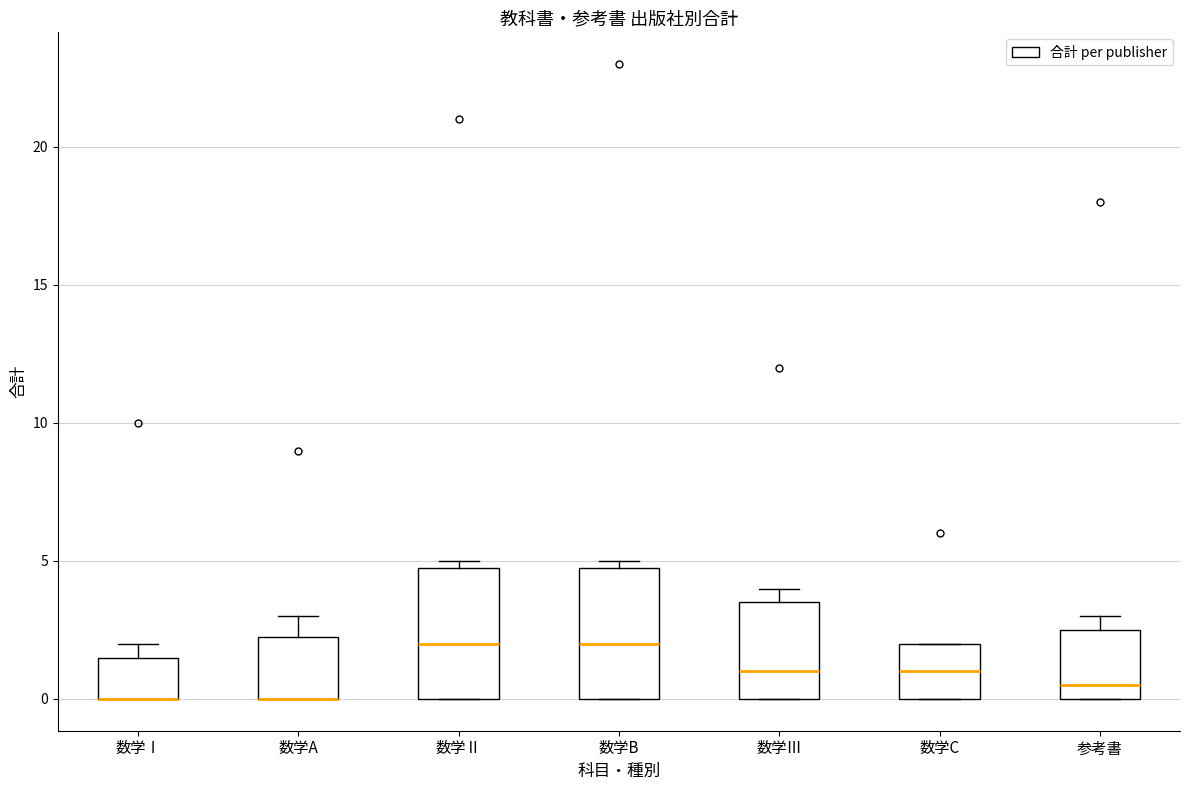

Reading left to right, read every box against the y-axis: the position of its median line, the range the box covers, and the ends of its whiskers. The values are not printed on the chart, so give them approximately, as read against the axis.

数学Ⅰ: median 0.0 (drawn on the box's lower edge), box 0.0 to 1.5, whiskers 0.0 to 2.0
数学A: median 0.0 (drawn on the box's lower edge), box 0.0 to 2.5, whiskers 0.0 to 3.0
数学Ⅱ: median 2.0, box 0.0 to 5.0, whiskers 0.0 to 5.0 (just above the box's upper edge)
数学B: median 2.0, box 0.0 to 5.0, whiskers 0.0 to 5.0 (just above the box's upper edge)
数学Ⅲ: median 1.0, box 0.0 to 3.5, whiskers 0.0 to 4.0
数学C: median 1.0, box 0.0 to 2.0, whiskers 0.0 to 2.0
参考書: median 0.5, box 0.0 to 2.5, whiskers 0.0 to 3.0